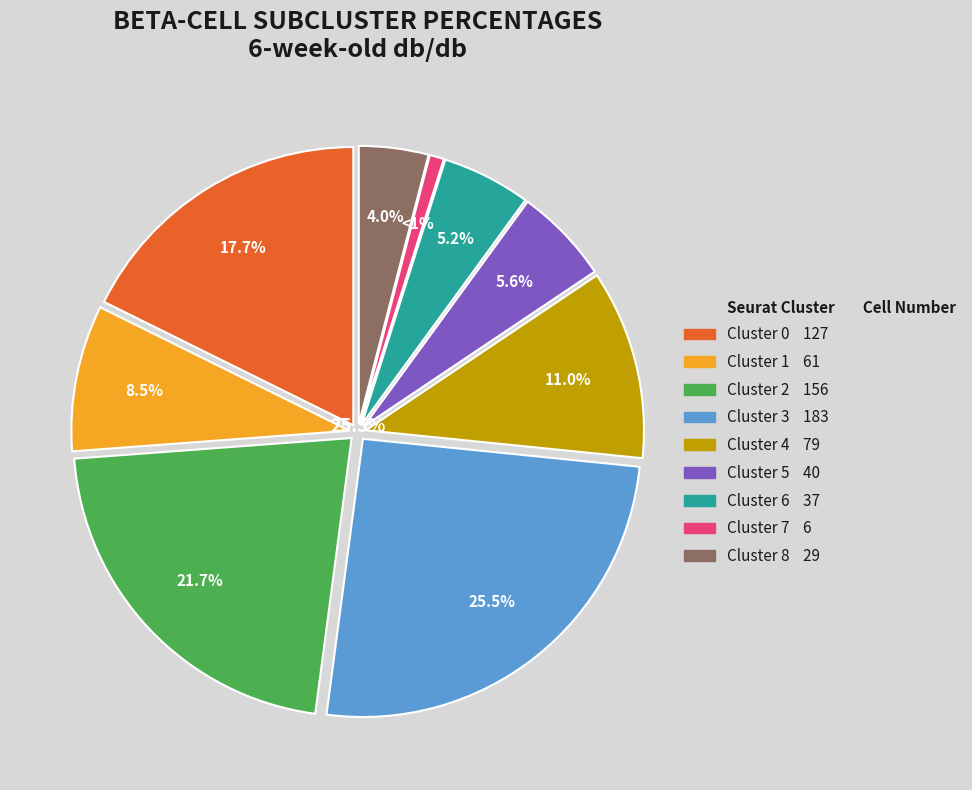

What is the ratio of the value at Cluster 5 to the value at Cluster 0?

0.3